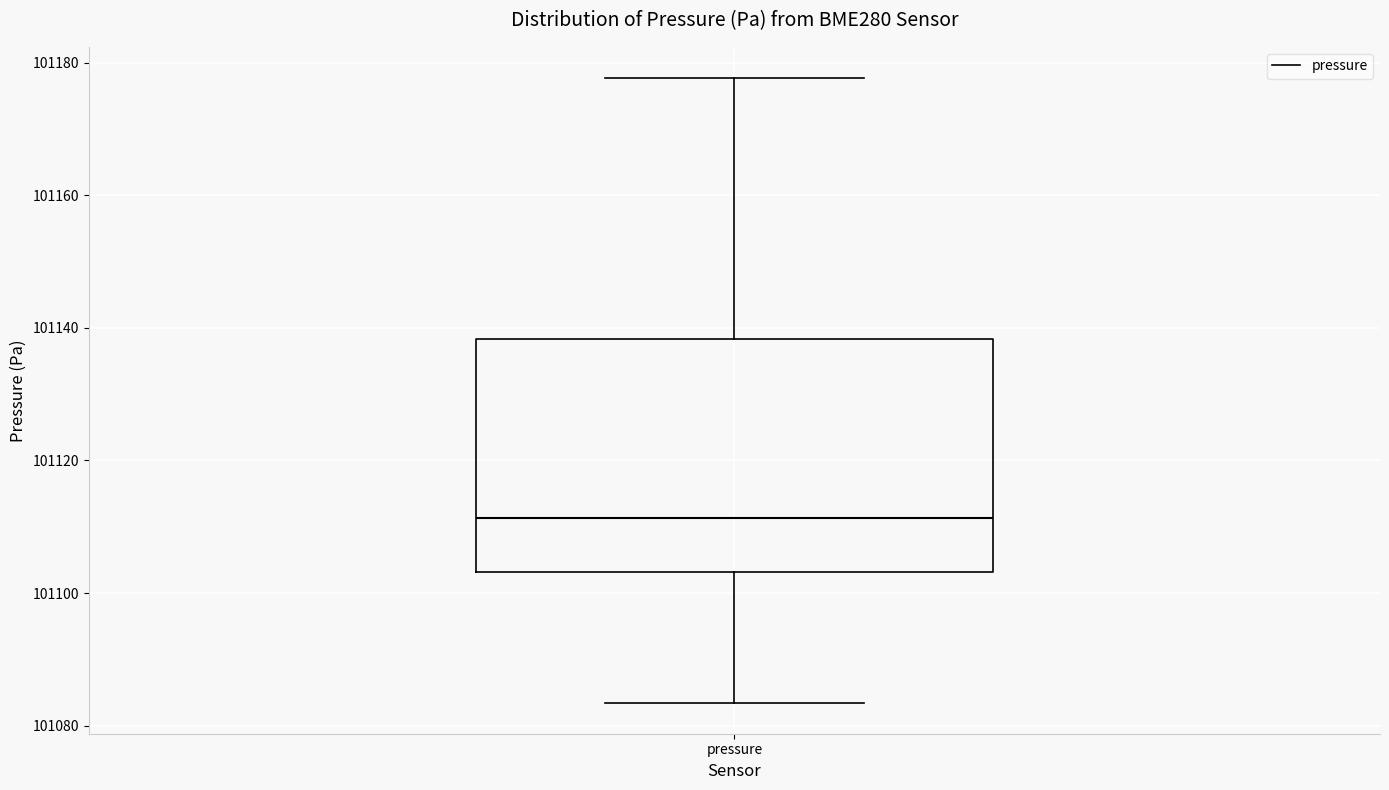

Read this box plot against the y-axis: the position of the median line, the range covered by the box, and the ends of both whiskers. The values are not printed on the chart, so give them approximately, as read against the axis.

median 101112, box 101104 to 101138, whiskers 101084 to 101178